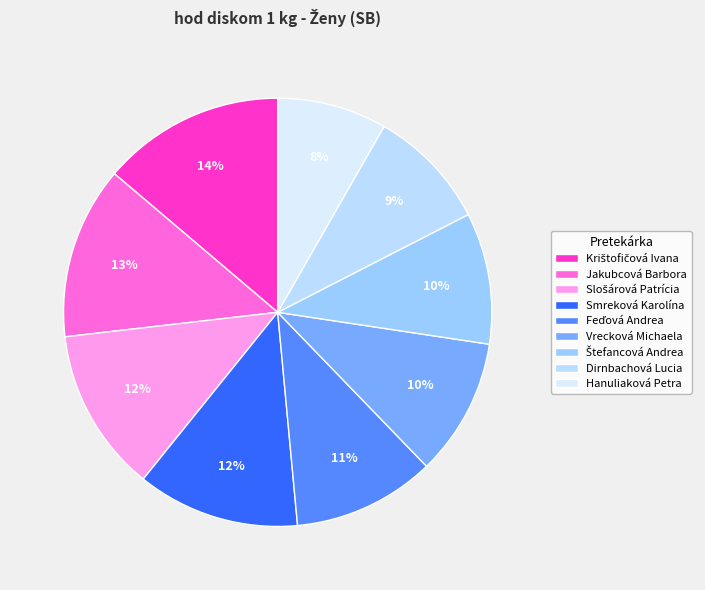

How many segments does this pie chart have?

9